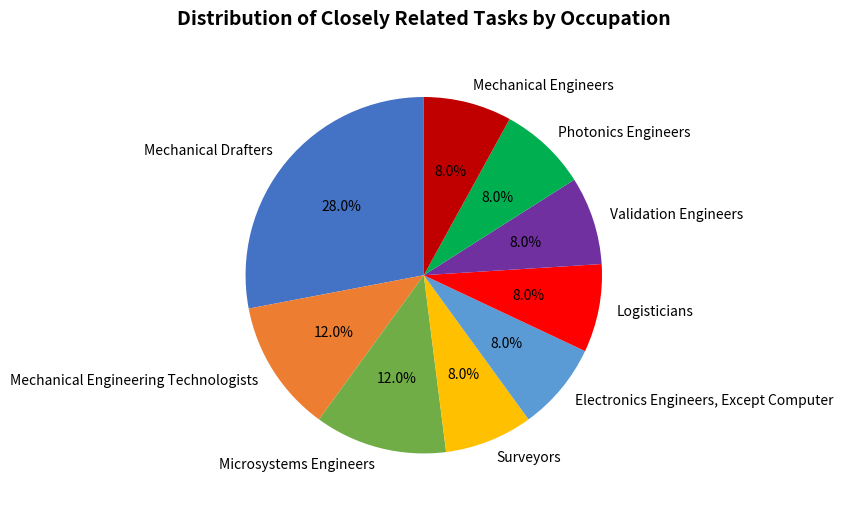

Which has a higher value, Surveyors or Mechanical Engineering Technologists?

Mechanical Engineering Technologists